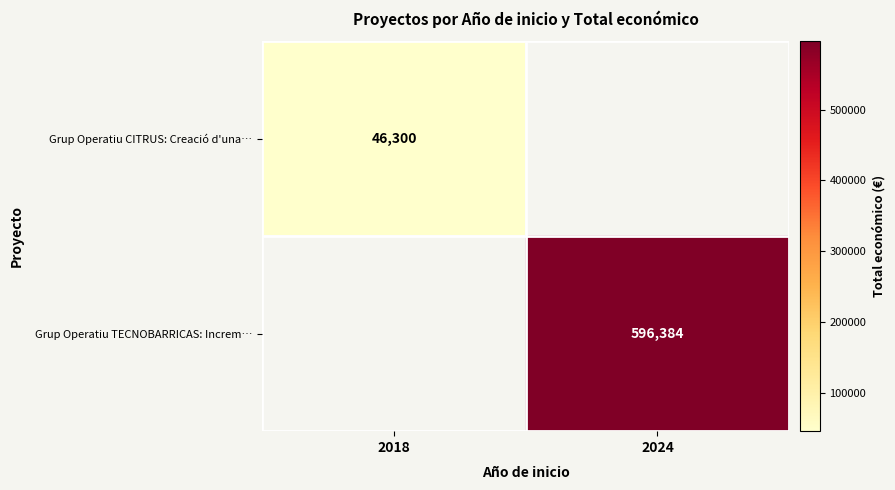

Is it true that Grup Operatiu CITRUS: Creació d'una… equals 80322 at 2018?

False